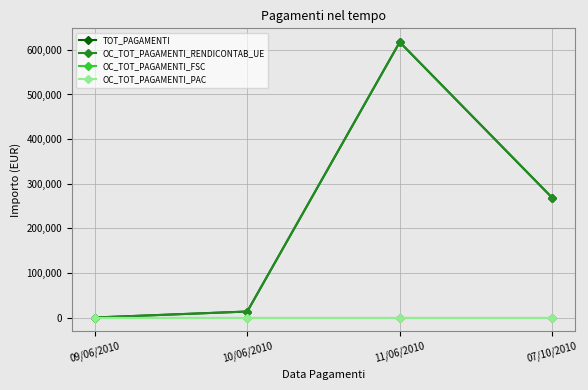

Reading left to right, transcribe all the data shown in this chart.

TOT_PAGAMENTI: 09/06/2010=0.0	10/06/2010=13439.8	11/06/2010=617400.0	07/10/2010=268504.8
OC_TOT_PAGAMENTI_RENDICONTAB_UE: 09/06/2010=0.0	10/06/2010=13439.8	11/06/2010=617400.0	07/10/2010=268504.8
OC_TOT_PAGAMENTI_FSC: 09/06/2010=0.0	10/06/2010=0.0	11/06/2010=0.0	07/10/2010=0.0
OC_TOT_PAGAMENTI_PAC: 09/06/2010=0.0	10/06/2010=0.0	11/06/2010=0.0	07/10/2010=0.0